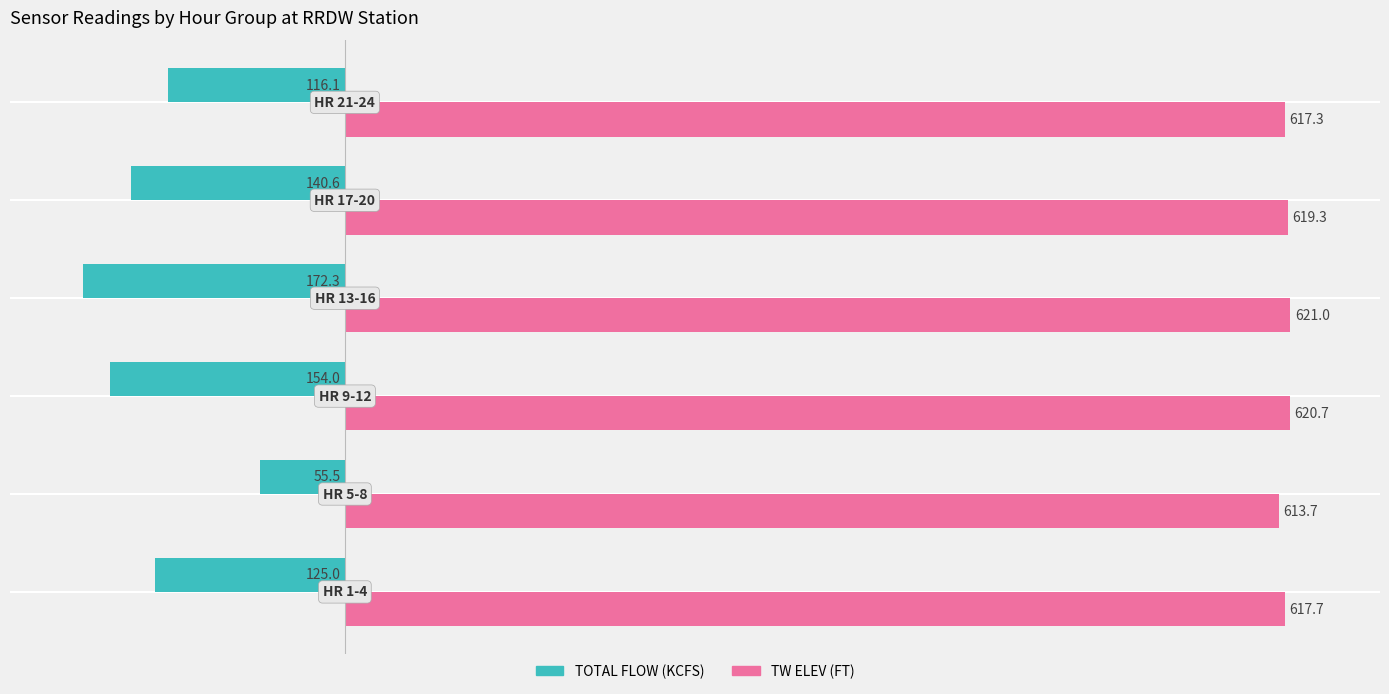

What is the maximum value shown in the chart?

621.0